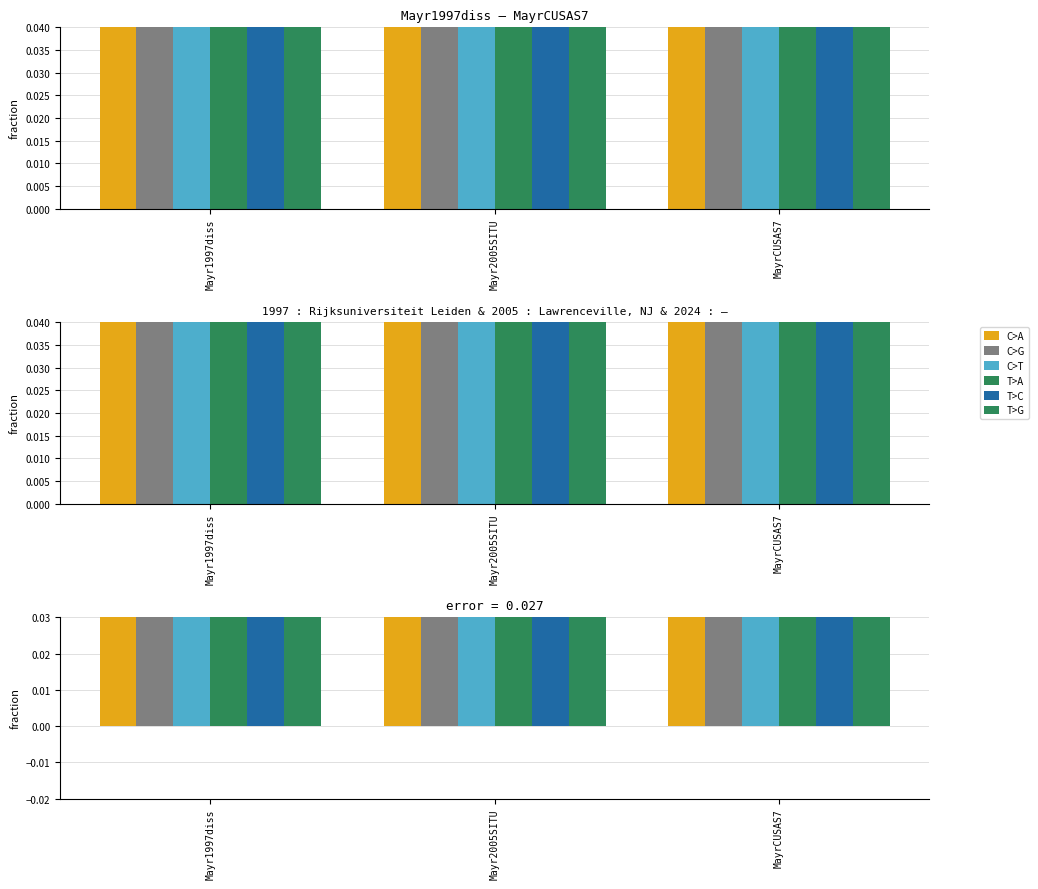

Reading left to right, what are all the values shown in this chart?

C>A: 1.0	1.0	1.0
C>G: 1.0	1.0	1.0
C>T: 1.0	1.0	1.0
T>A: 1.0	1.0	1.0
T>C: 1.0	1.0	1.0
T>G: 1.0	1.0	1.0